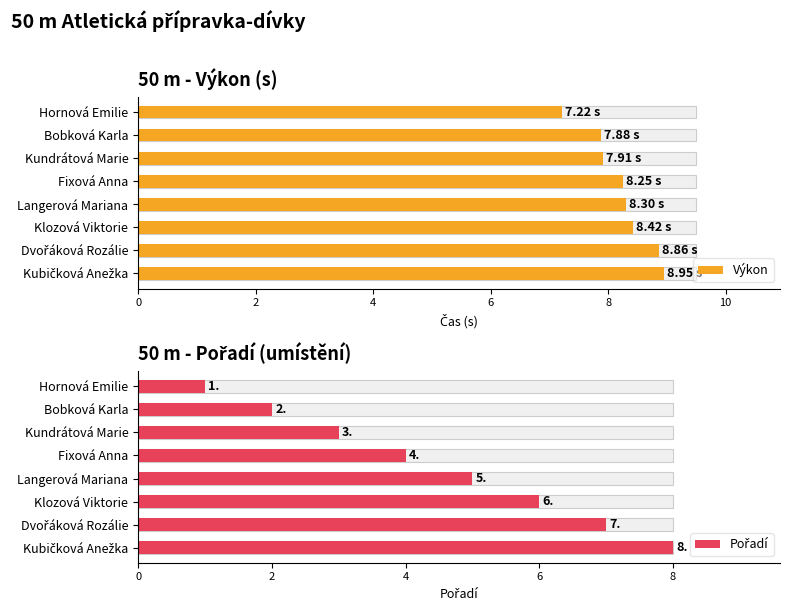

What is the maximum value shown in the chart?

8.9